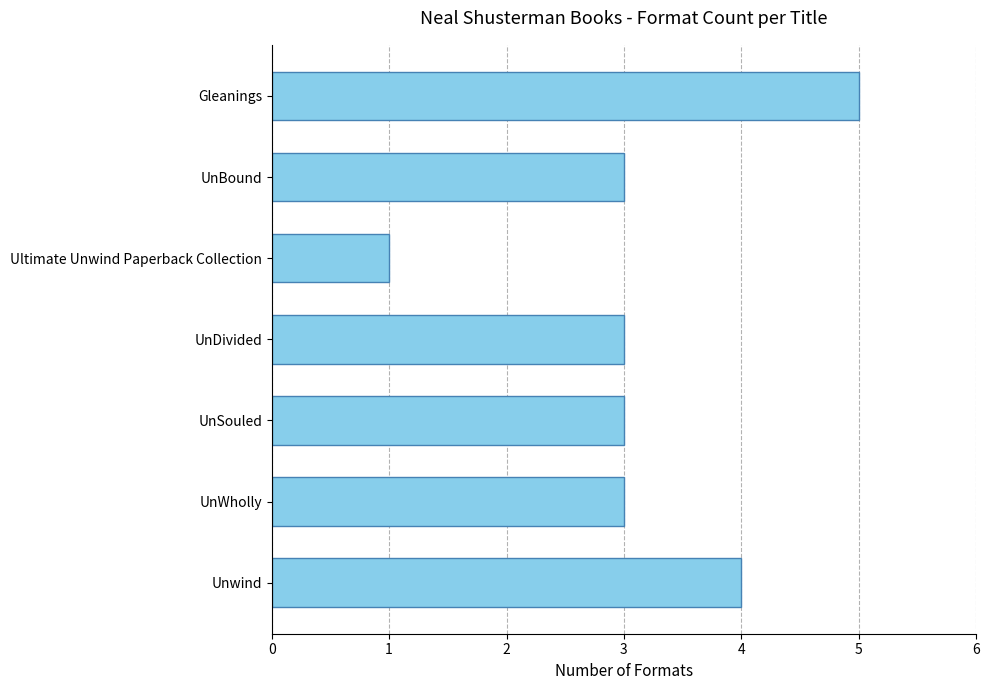

Which label corresponds to the smallest value in the chart?

Ultimate Unwind Paperback Collection